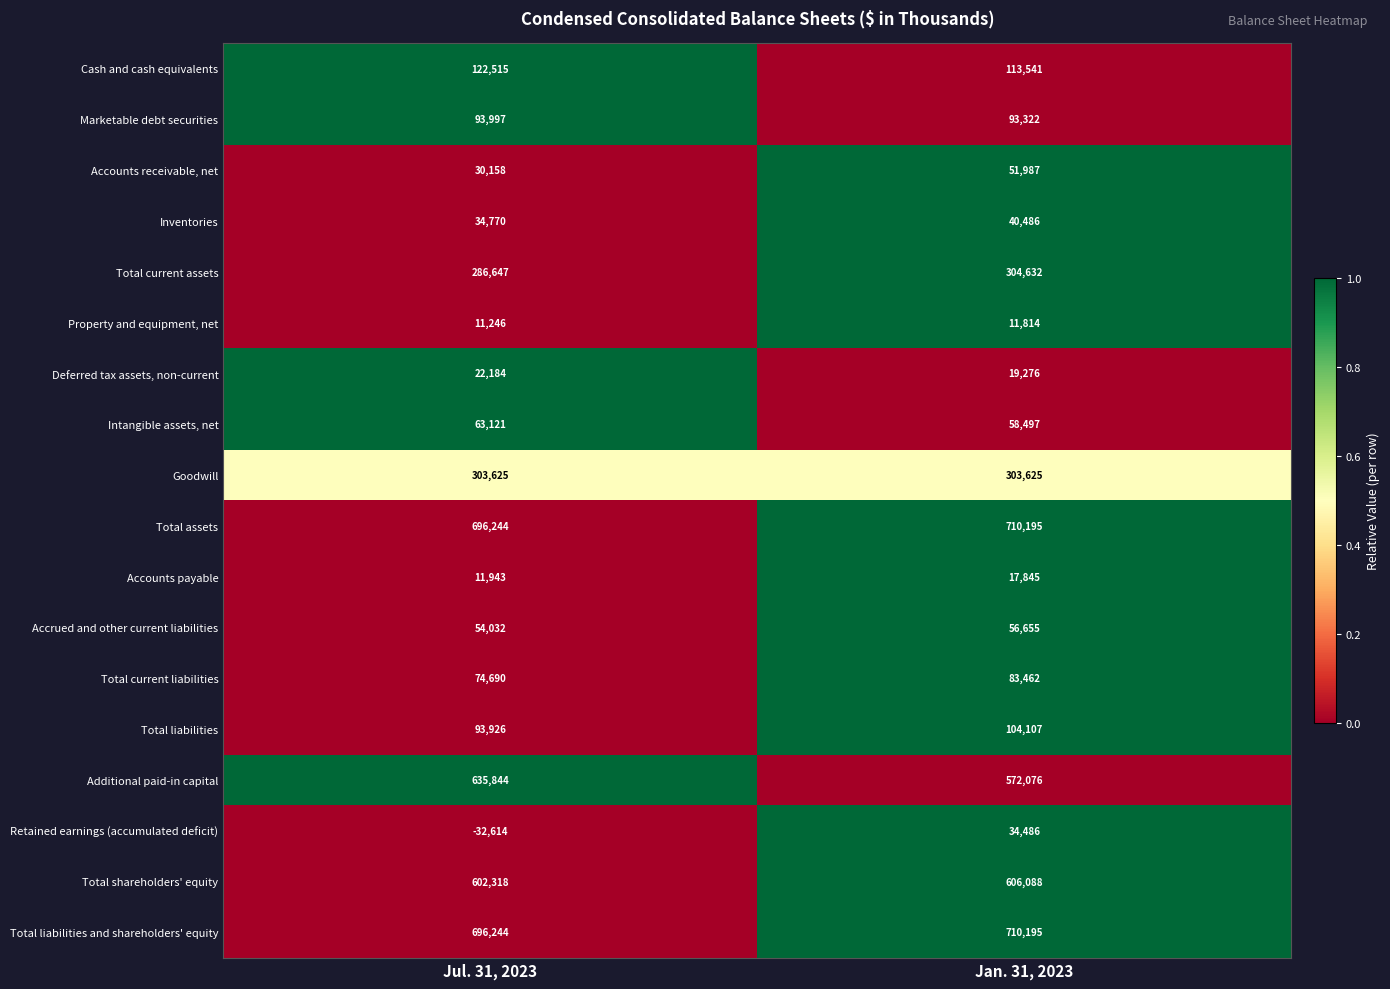

What is the approximate value of Total liabilities and shareholders' equity at Jul. 31, 2023, to the nearest 50?

696250